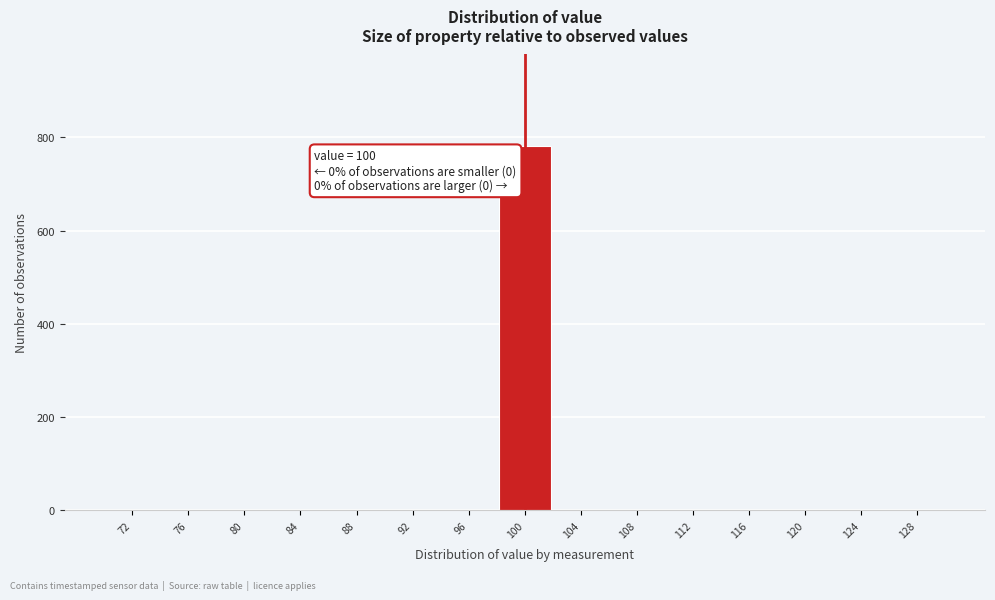

Over which range of the x-axis is the bar tallest?

98 to 102